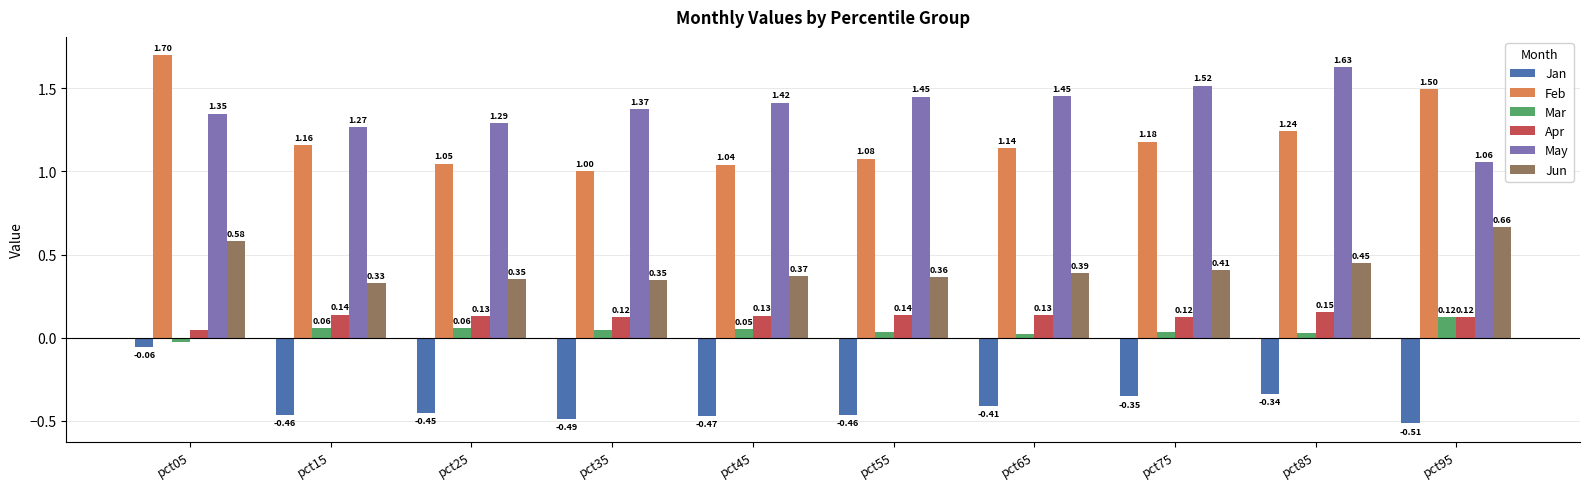

Is the value of Jun at pct55 greater than the value of Feb at pct65?

No